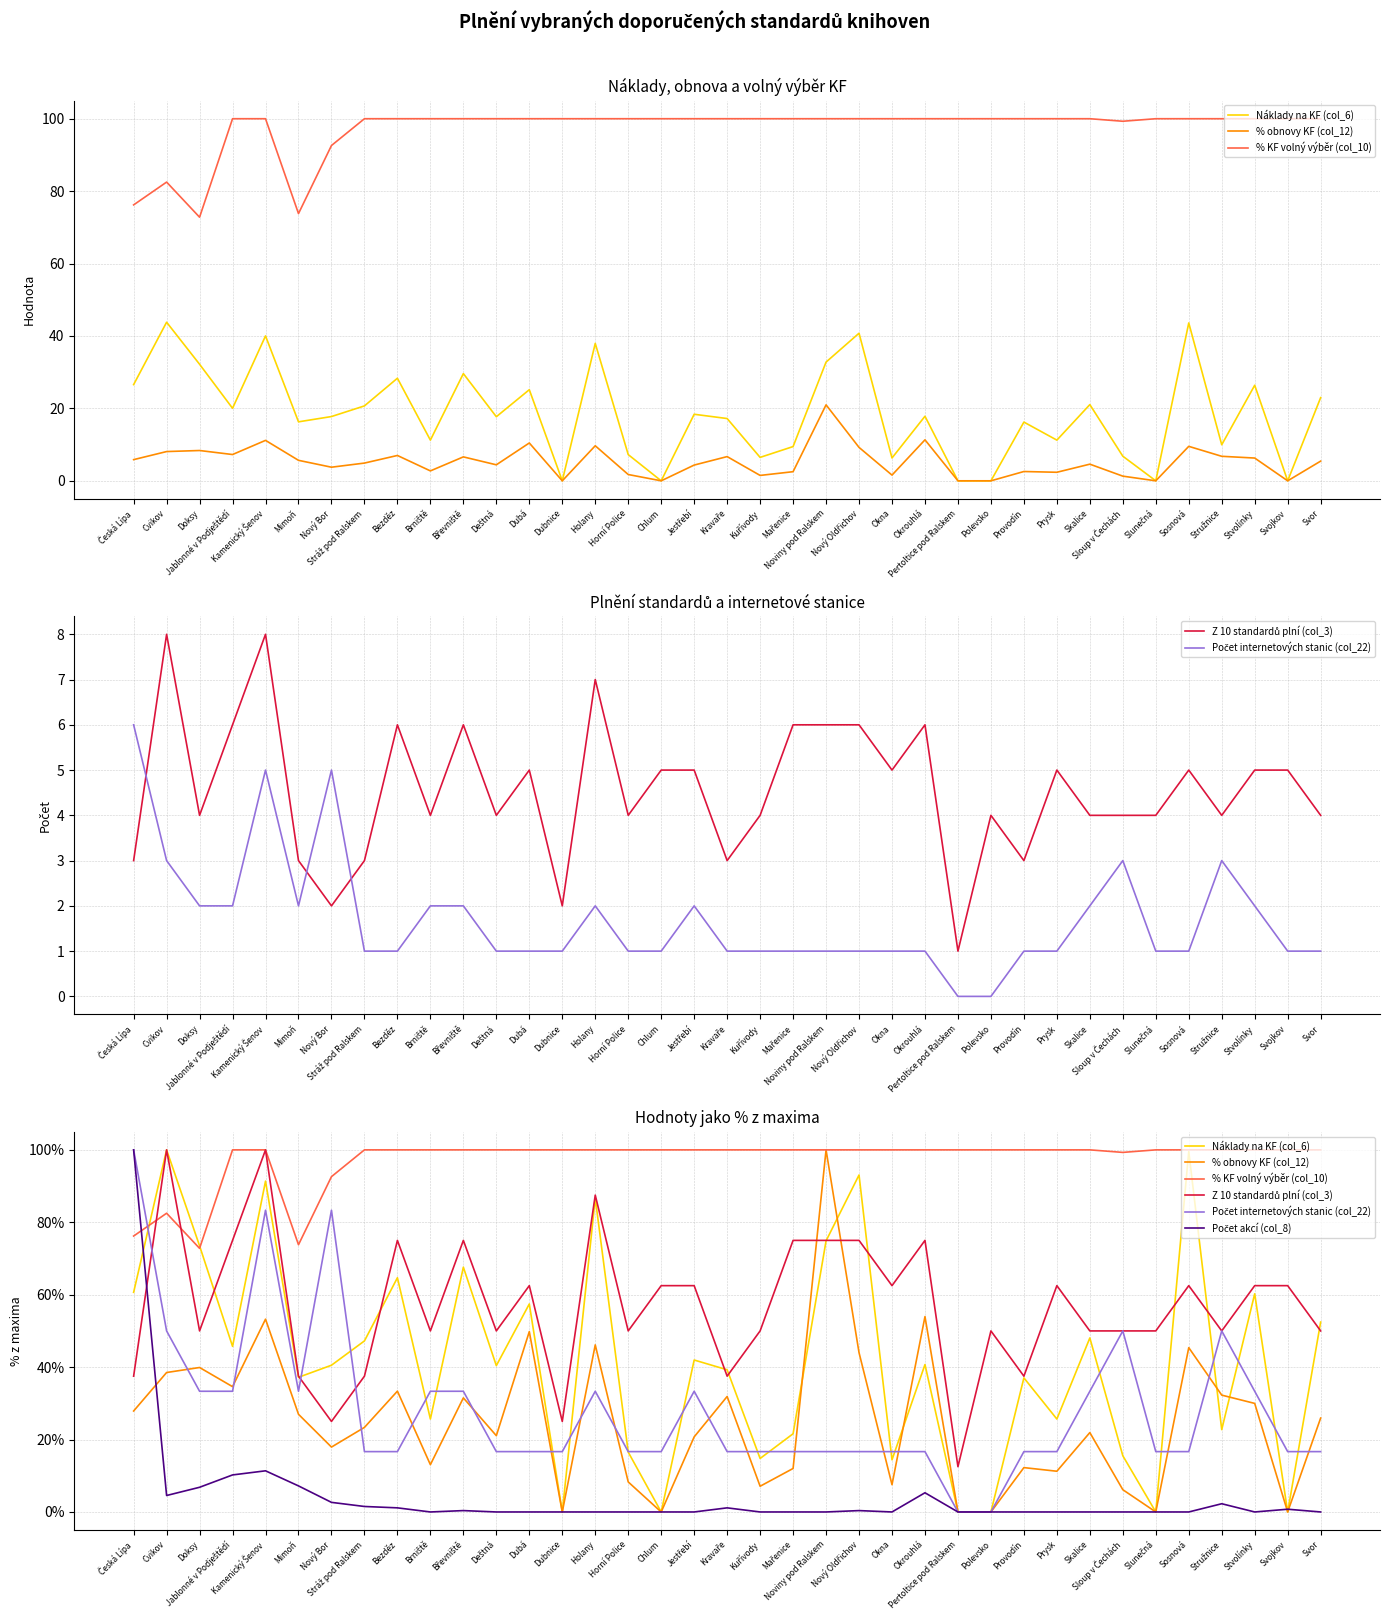

How many positive values does the Náklady na KF (col_6) series have?

31